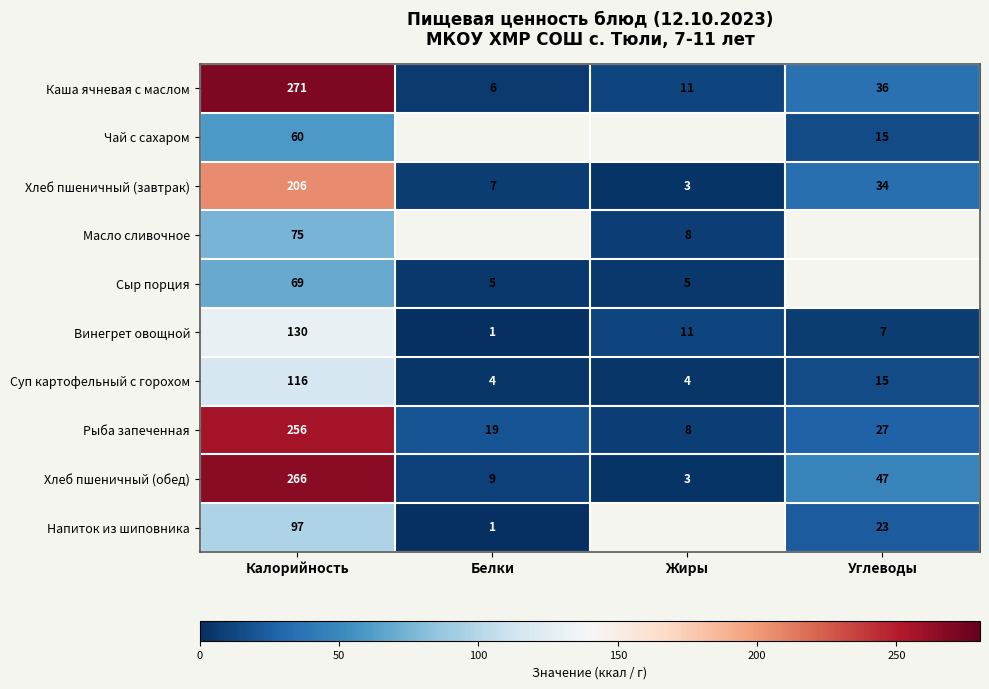

True or false: Хлеб пшеничный (обед) has a value of 1 at Жиры.

False